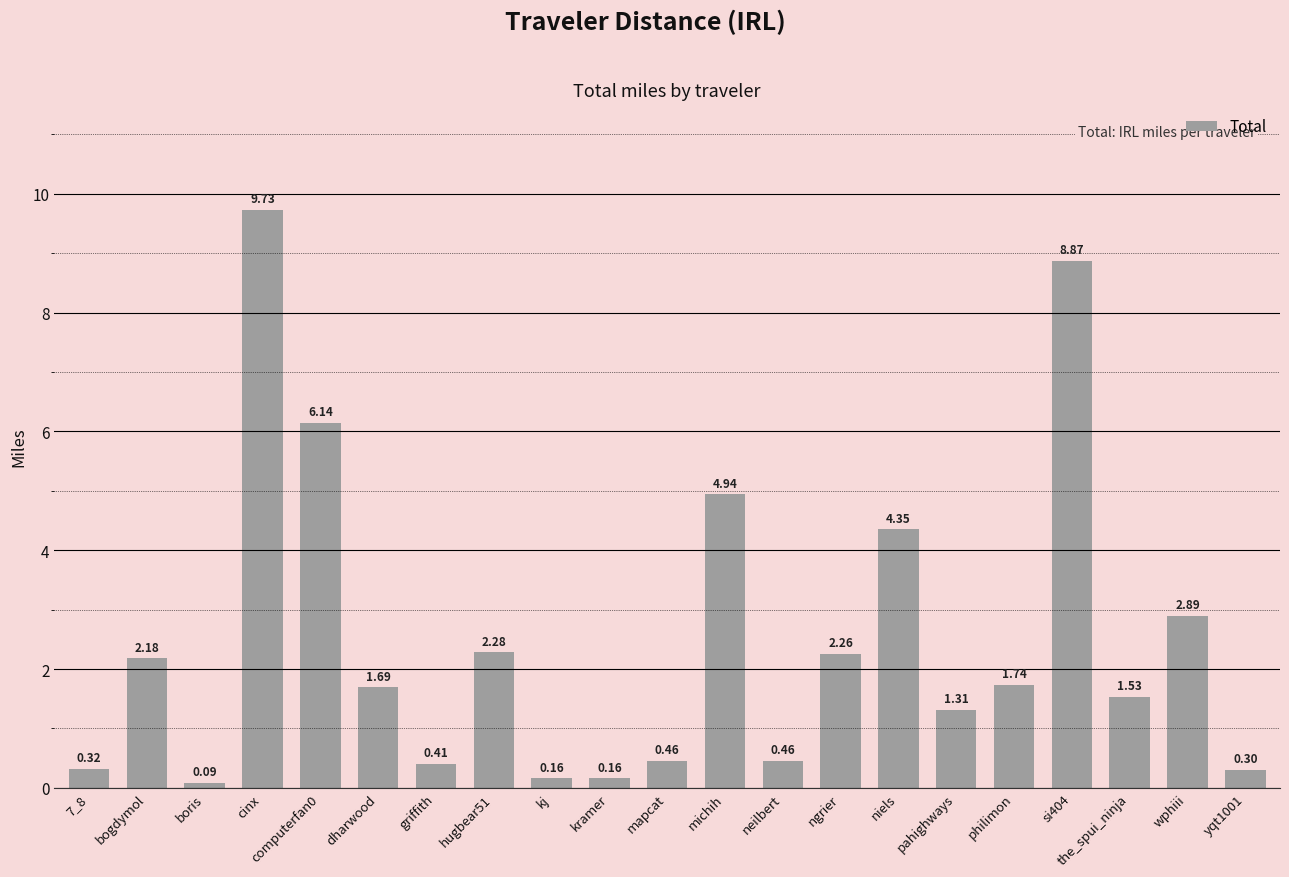

Which has a higher value, philimon or 7_8?

philimon